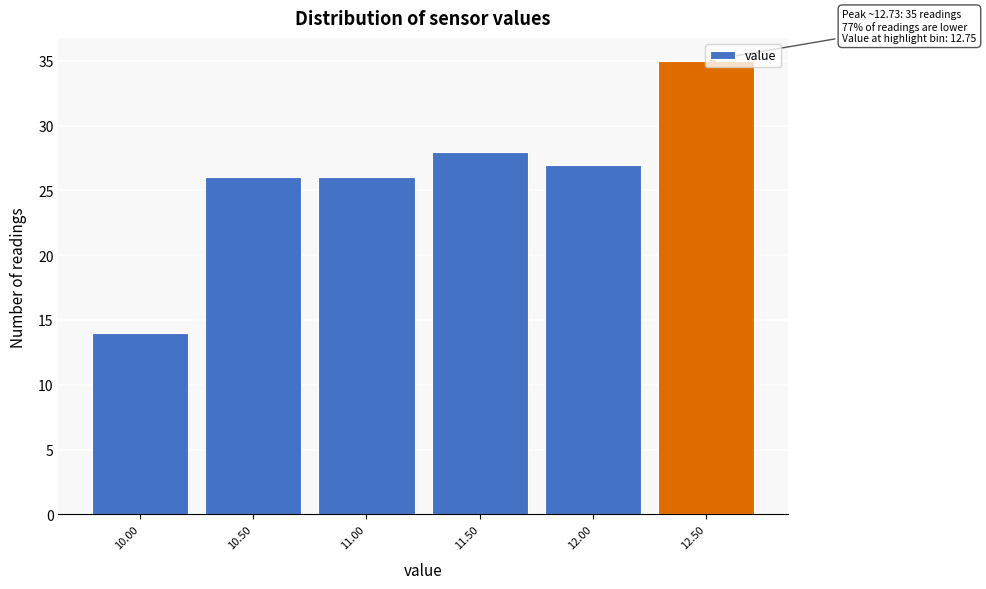

Which has a higher value, 10.50 or 12.00?

12.00